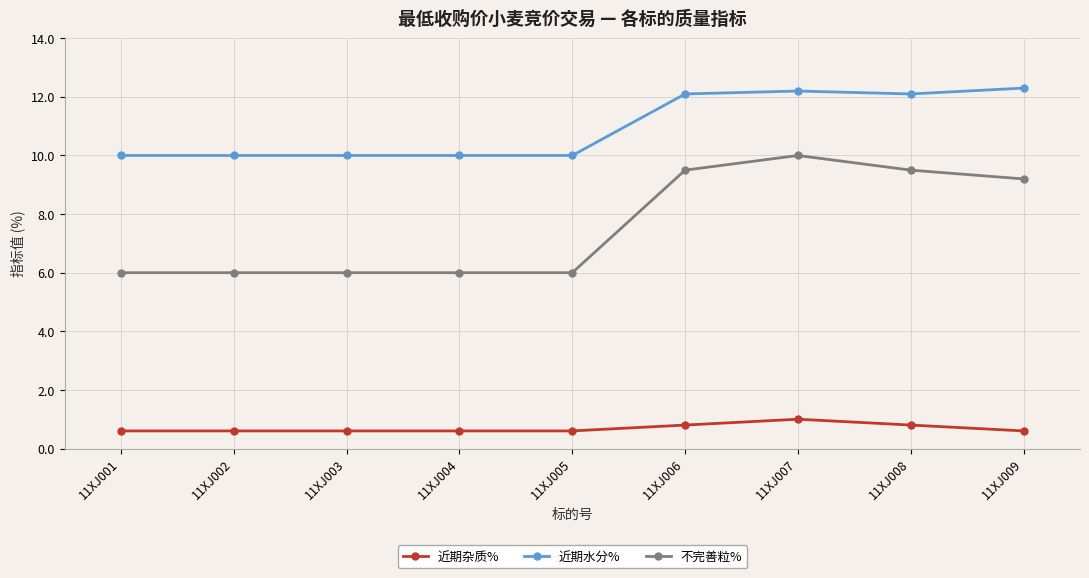

Reading left to right, extract all data points from this chart.

近期杂质%: 11XJ001=0.6	11XJ002=0.6	11XJ003=0.6	11XJ004=0.6	11XJ005=0.6	11XJ006=0.8	11XJ007=1.0	11XJ008=0.8	11XJ009=0.6
近期水分%: 11XJ001=10.0	11XJ002=10.0	11XJ003=10.0	11XJ004=10.0	11XJ005=10.0	11XJ006=12.1	11XJ007=12.2	11XJ008=12.1	11XJ009=12.3
不完善粒%: 11XJ001=6.0	11XJ002=6.0	11XJ003=6.0	11XJ004=6.0	11XJ005=6.0	11XJ006=9.5	11XJ007=10.0	11XJ008=9.5	11XJ009=9.2